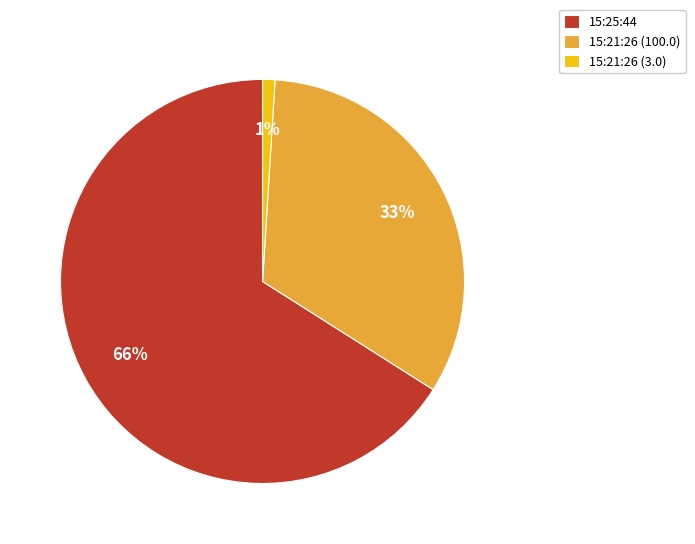

To the nearest percent, what percentage of the pie is 15:25:44?

66%